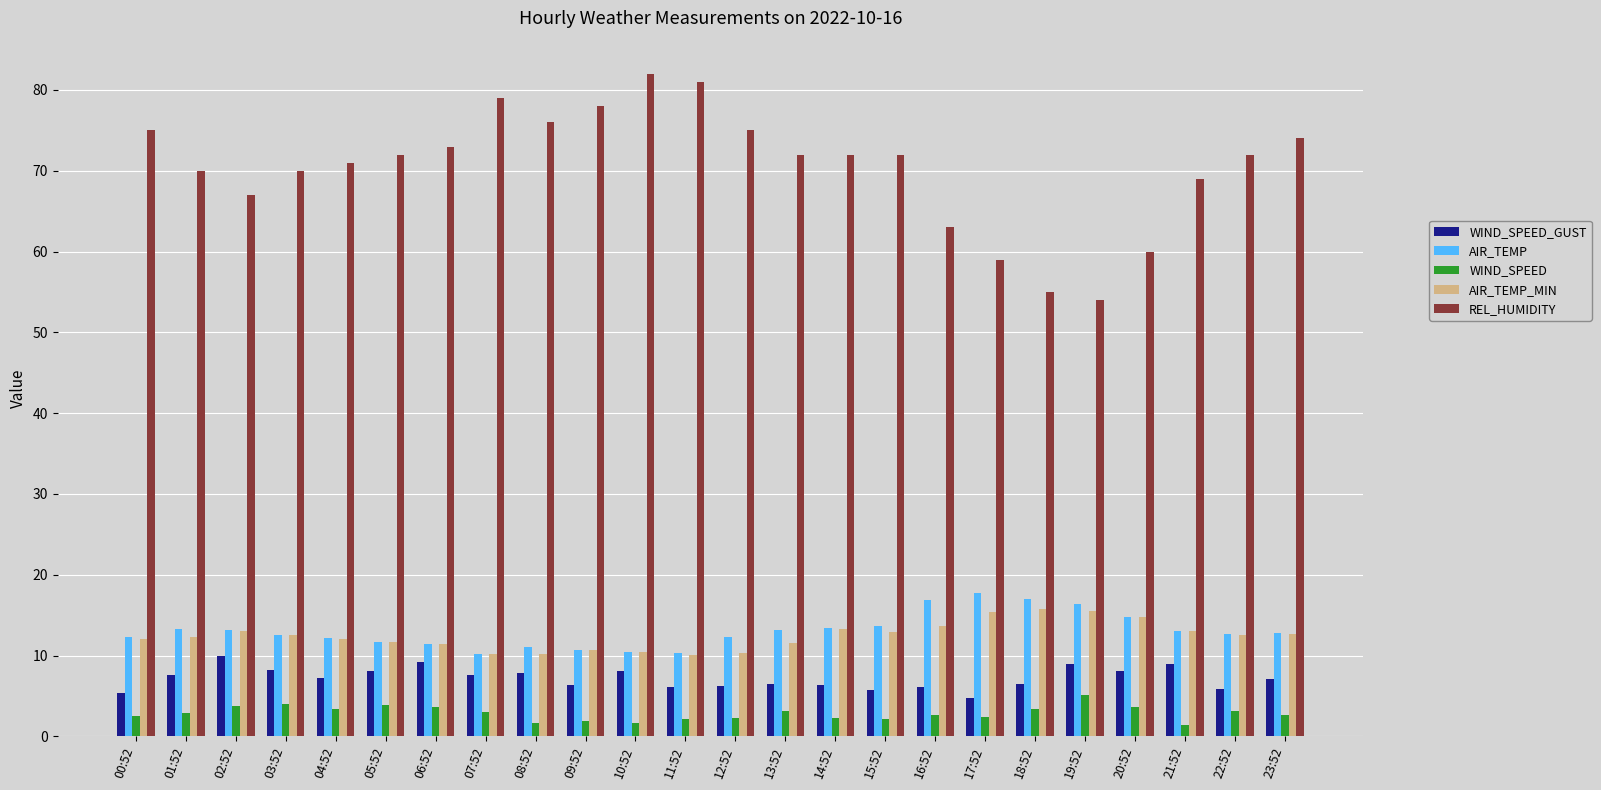

What are all the series names shown in the legend?

WIND_SPEED_GUST, AIR_TEMP, WIND_SPEED, AIR_TEMP_MIN, REL_HUMIDITY